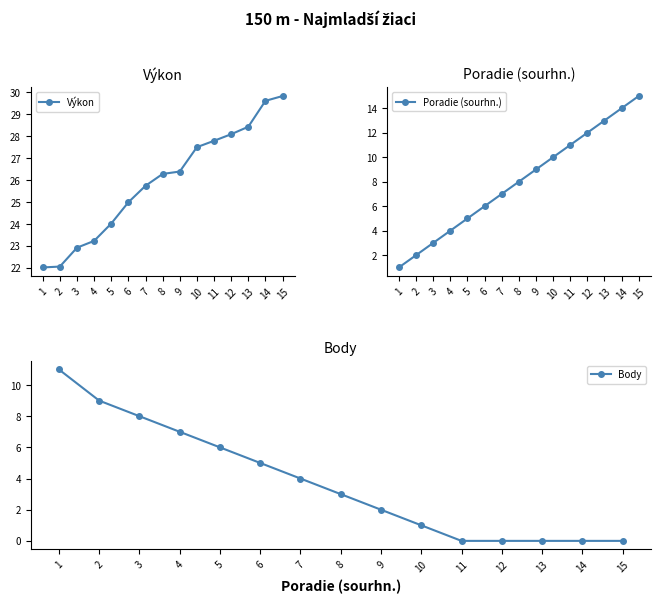

At how many categories does at least one series exceed 9?

15